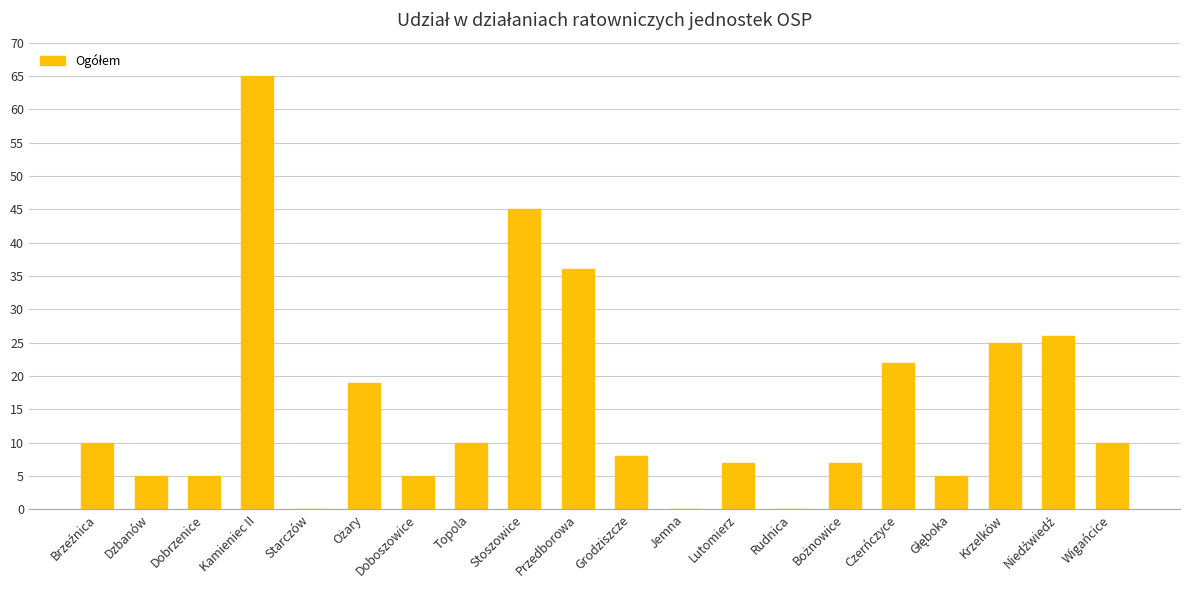

What is the maximum value shown in the chart?

65